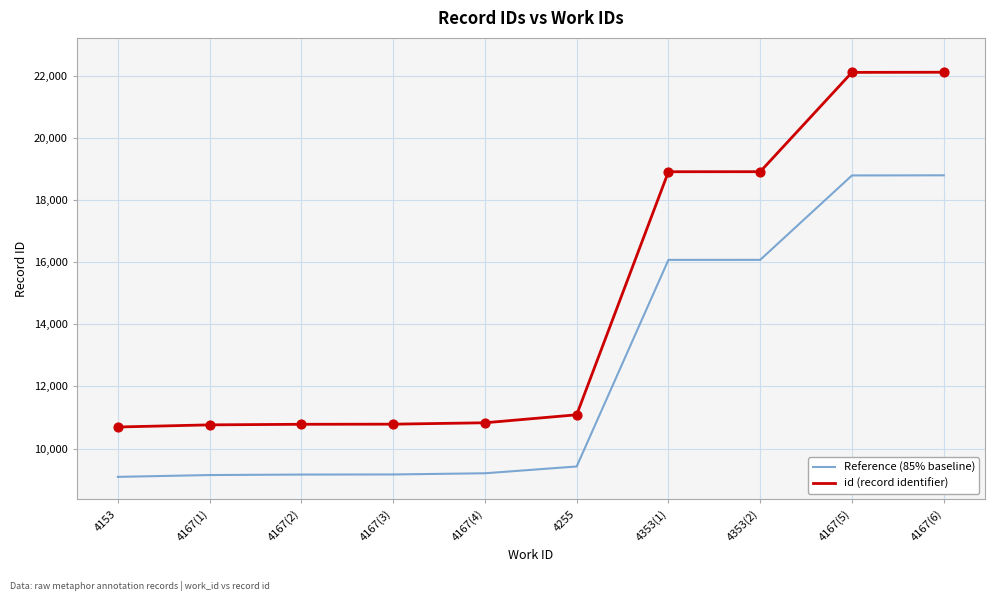

Is the value of id (record identifier) at 4167(3) greater than the value of Reference (85% baseline) at 4167(3)?

Yes